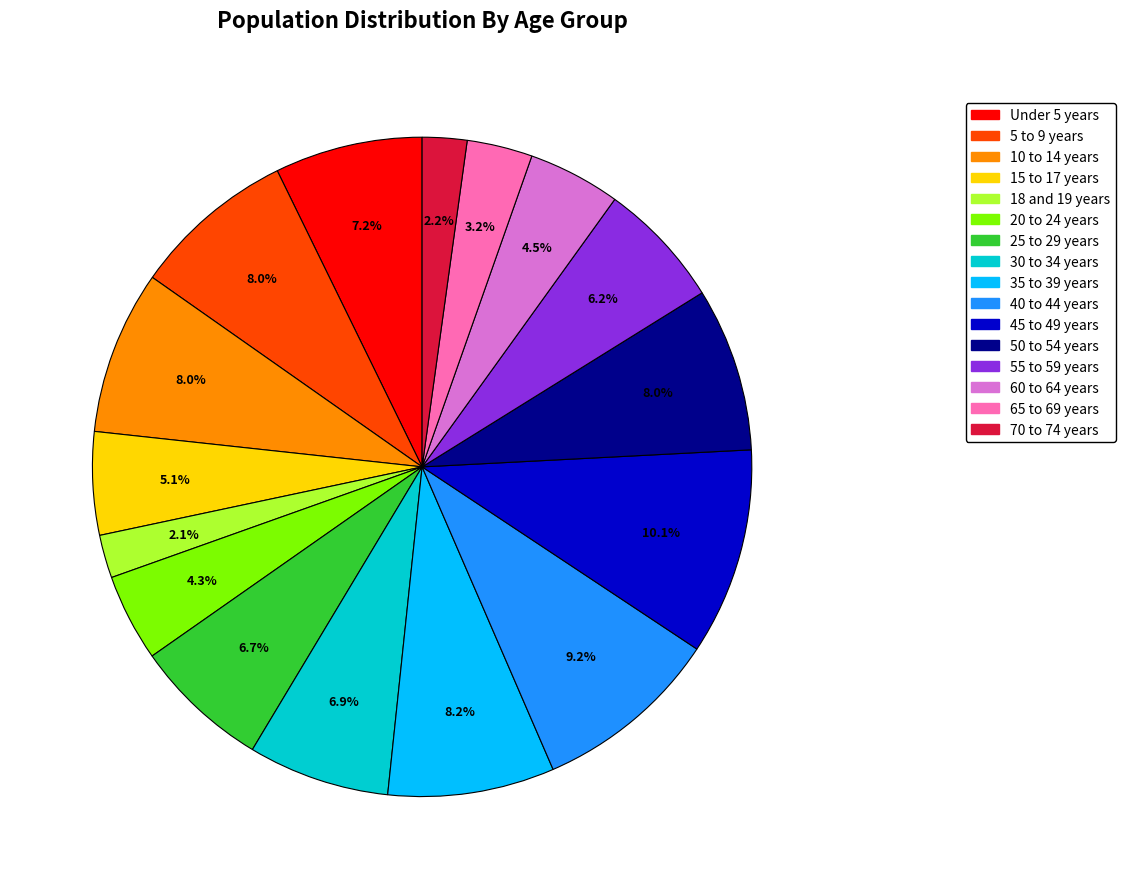

Is there any slice that represents more than half of the pie?

No